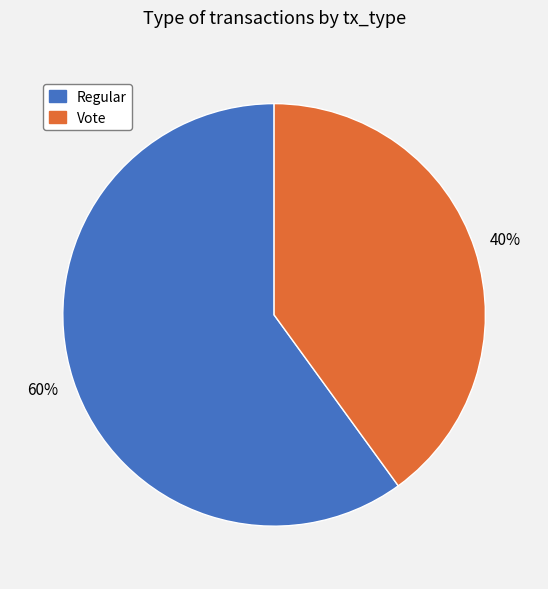

Which category accounts for the majority?

Regular